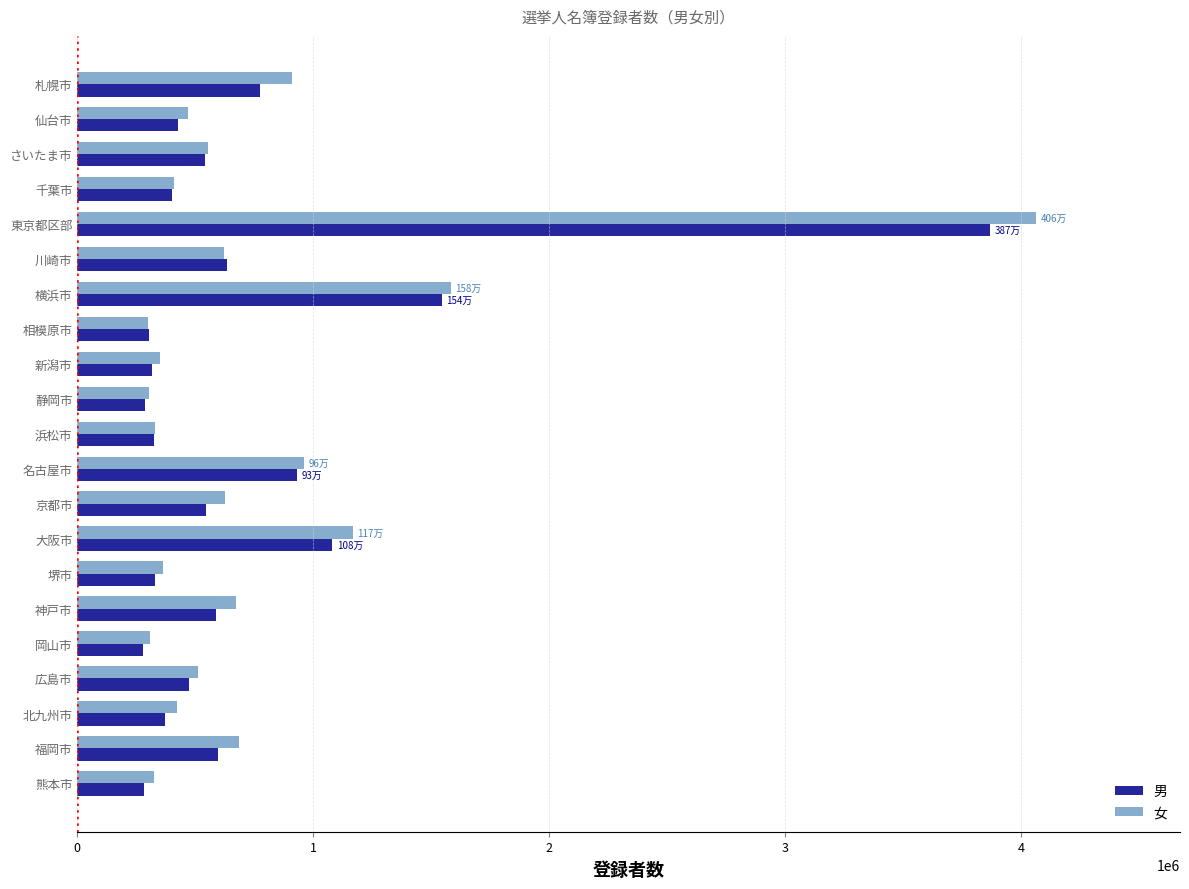

List the series in order of their peak value, highest first.

女, 男